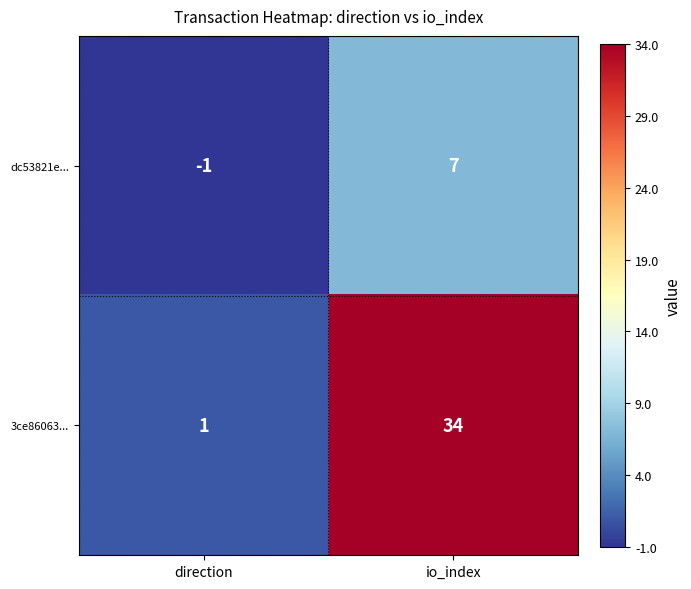

What is the average value of the dc53821e... series?

3